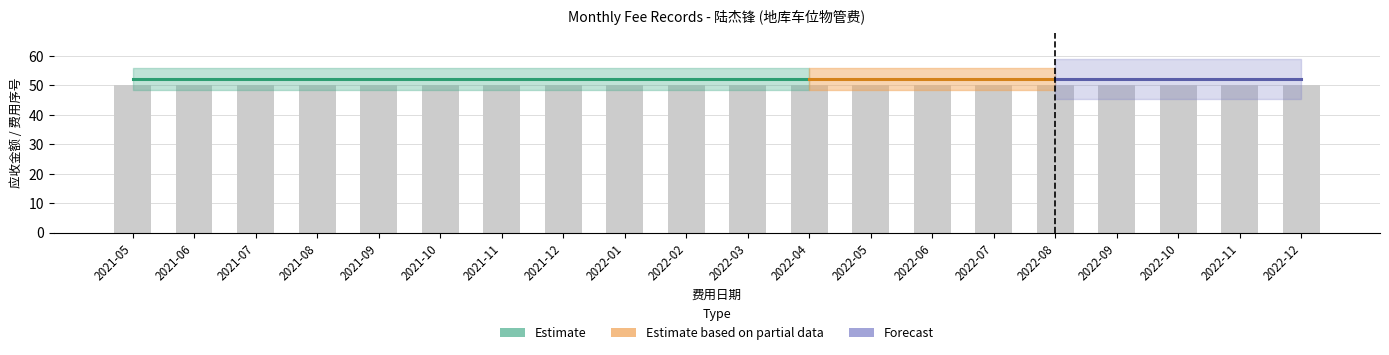

What position from the right is 2021-09?

16